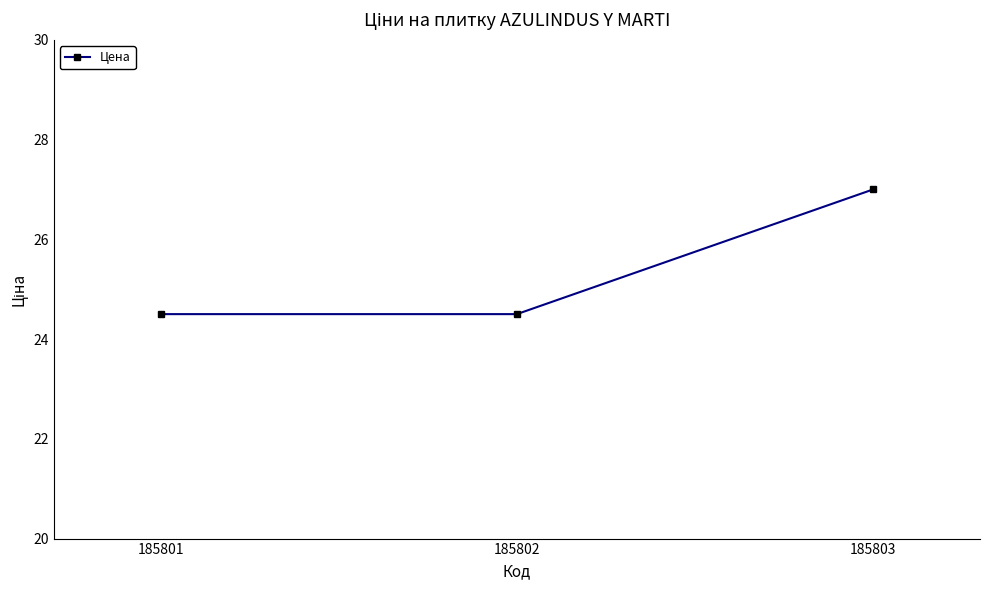

What is the value of the 3rd point from the left?

27.0